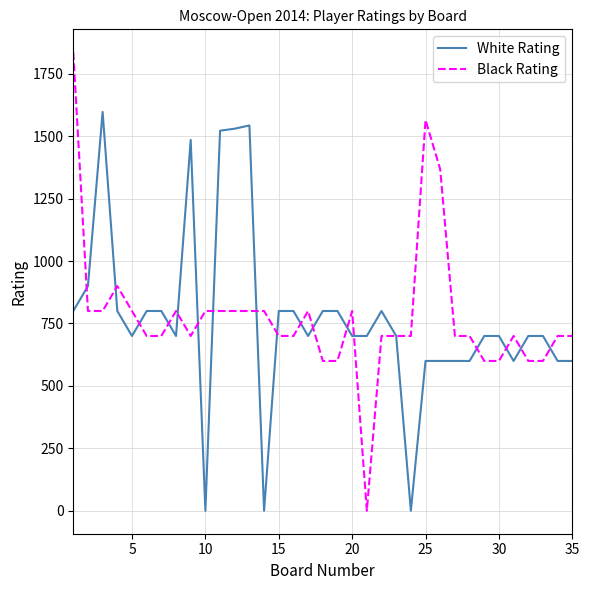

How many positive values does the Black Rating series have?

34